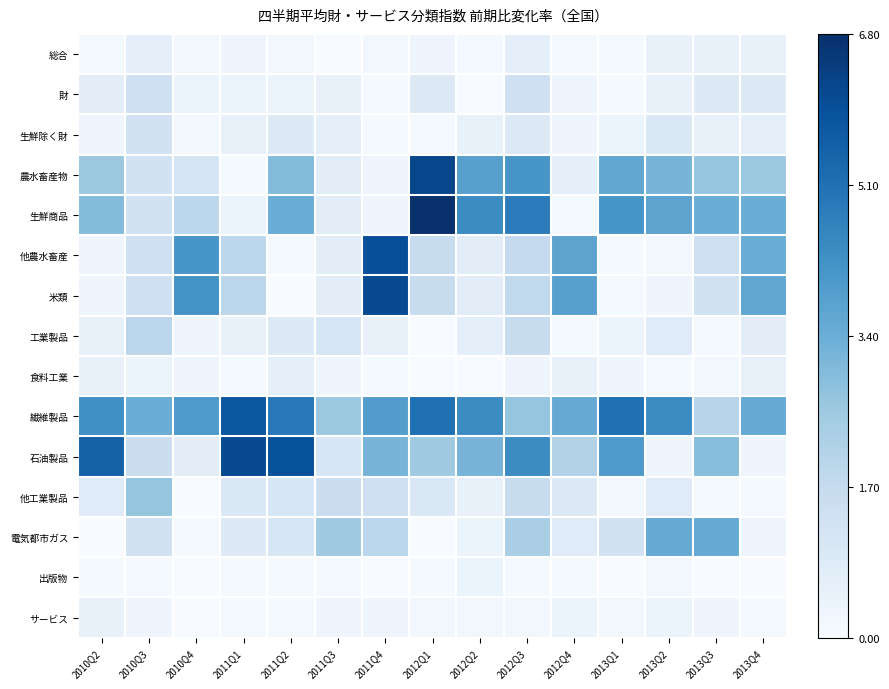

At which category is the sum across all series the highest?

2012Q3